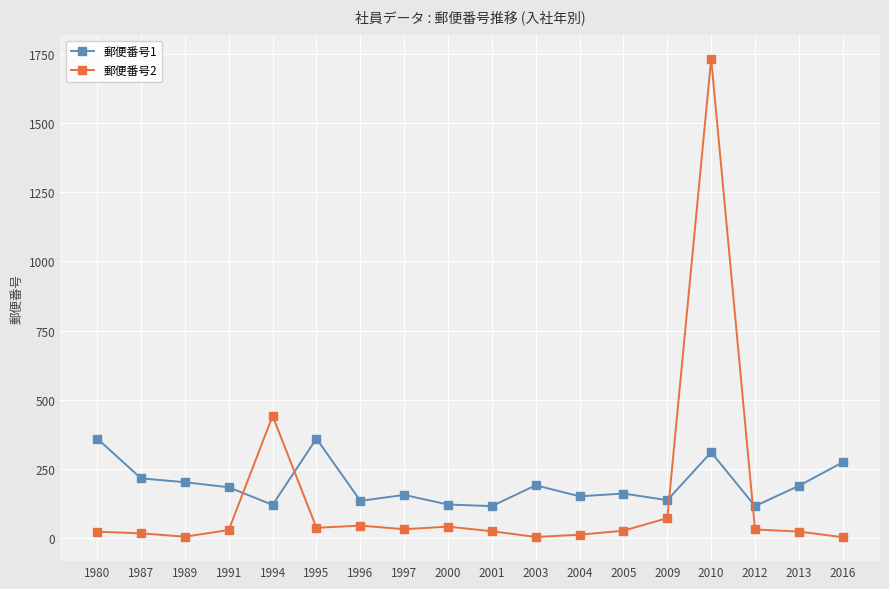

What is the total value across all series at 2001?

138.0